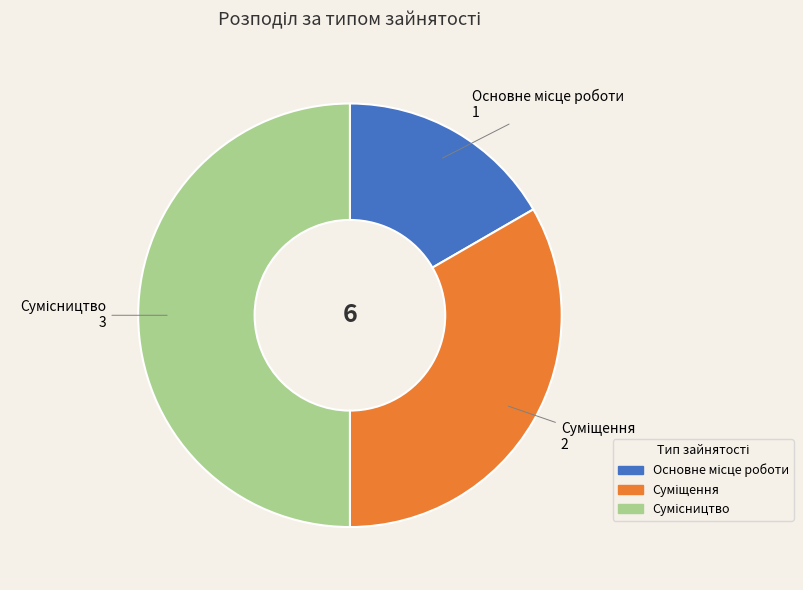

How many segments does this pie chart have?

3